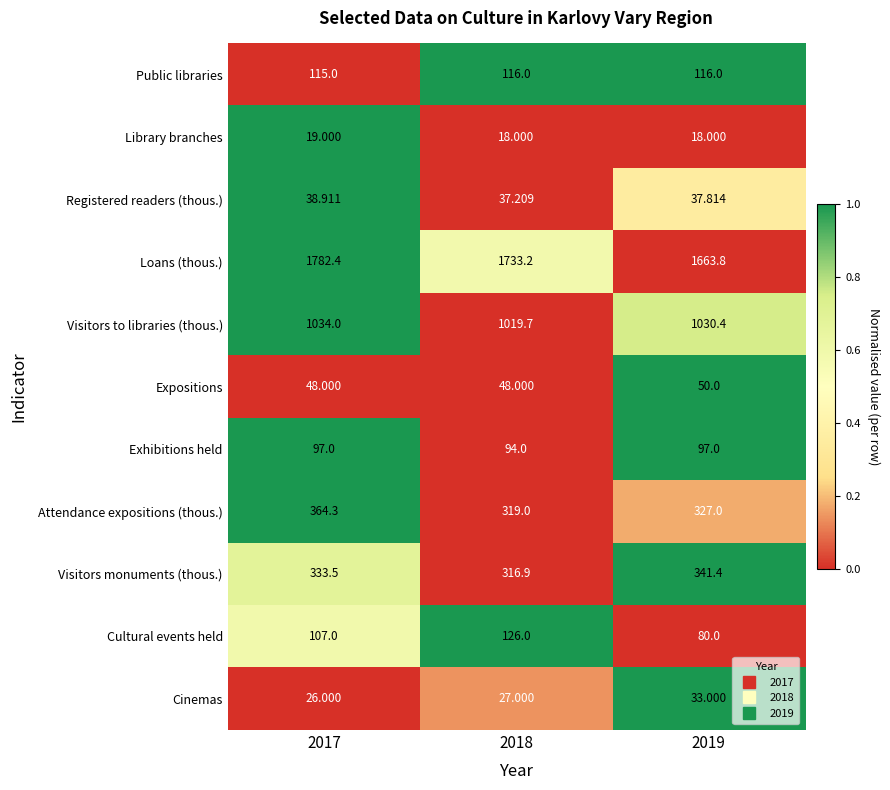

Rank the series by their maximum value, from lowest to highest.

Library branches, Cinemas, Registered readers (thous.), Expositions, Exhibitions held, Public libraries, Cultural events held, Visitors monuments (thous.), Attendance expositions (thous.), Visitors to libraries (thous.), Loans (thous.)